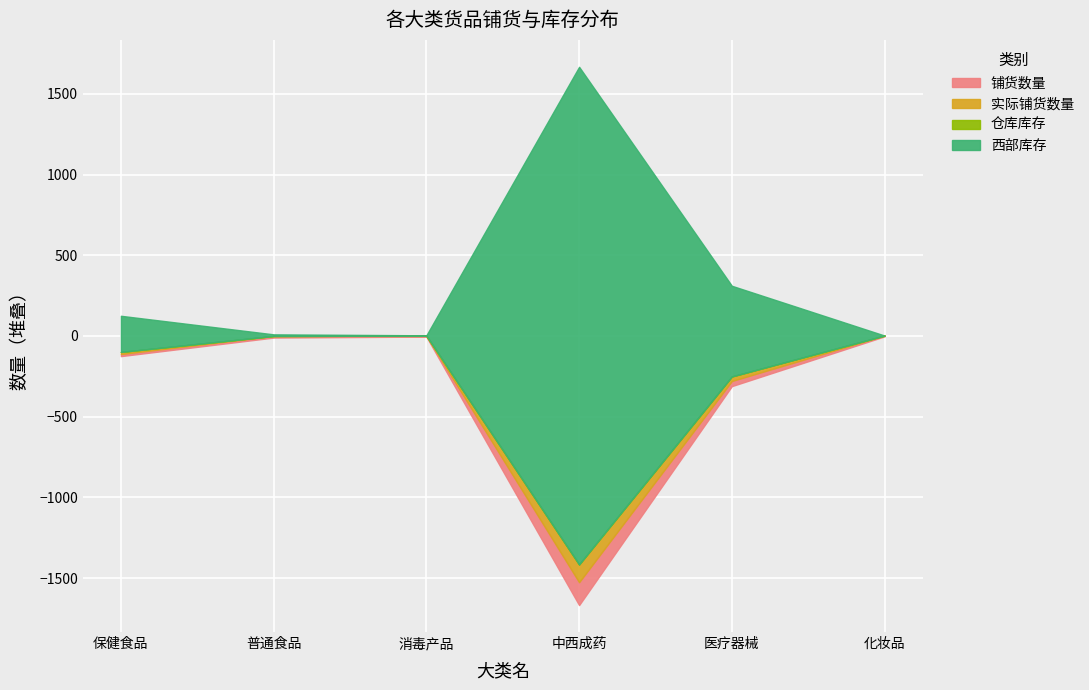

What is the sum of the 铺货数量 values at 普通食品 and 消毒产品?

14